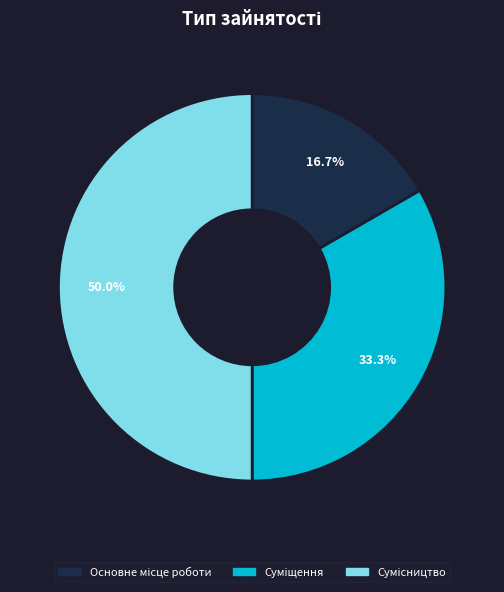

What is the ratio of the value at Суміщення to the value at Сумісництво?

0.7